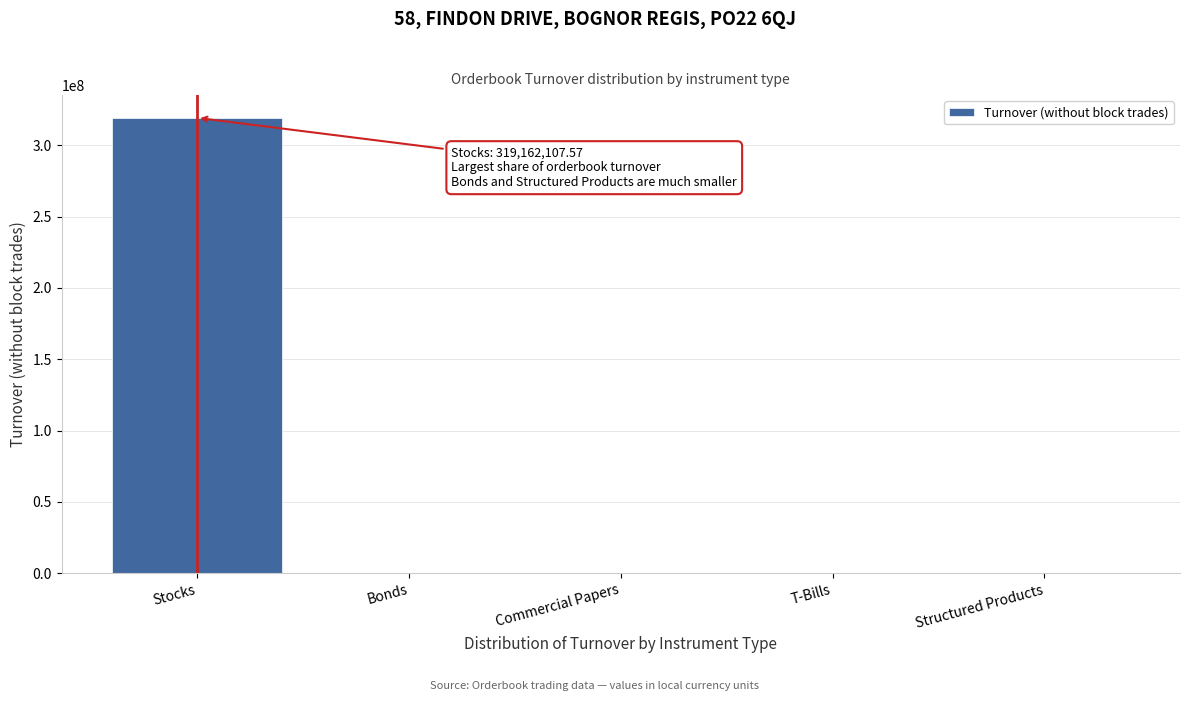

What value does the data have at Stocks?

319162107.6